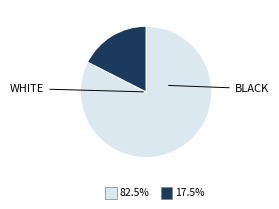

Is there any slice that represents more than half of the pie?

Yes